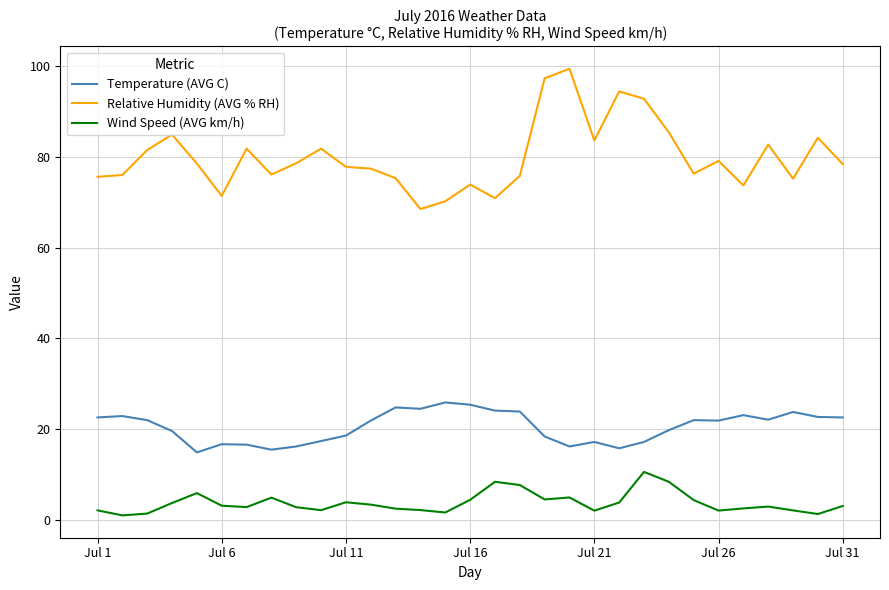

Which series has the largest range (max minus min)?

Relative Humidity (AVG % RH)